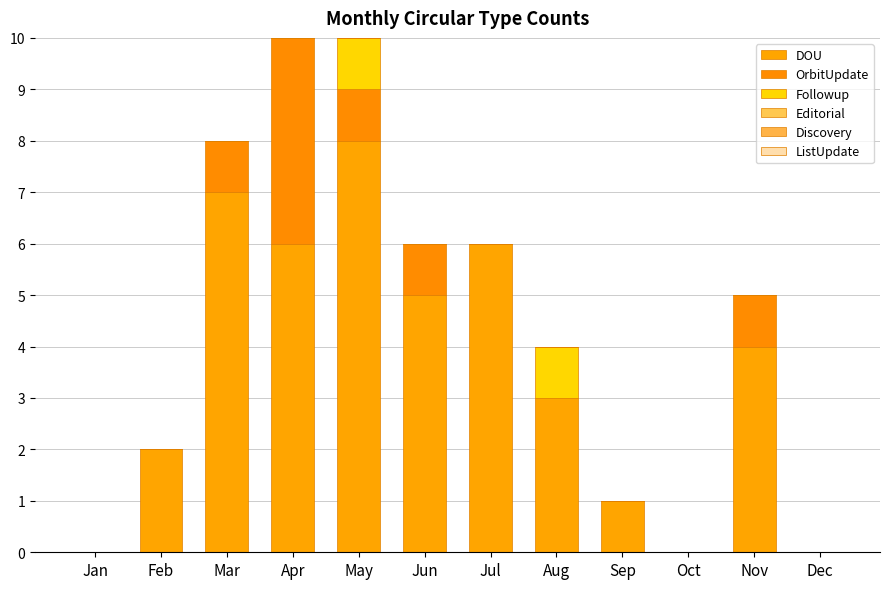

Which has a higher value, Aug or May?

May